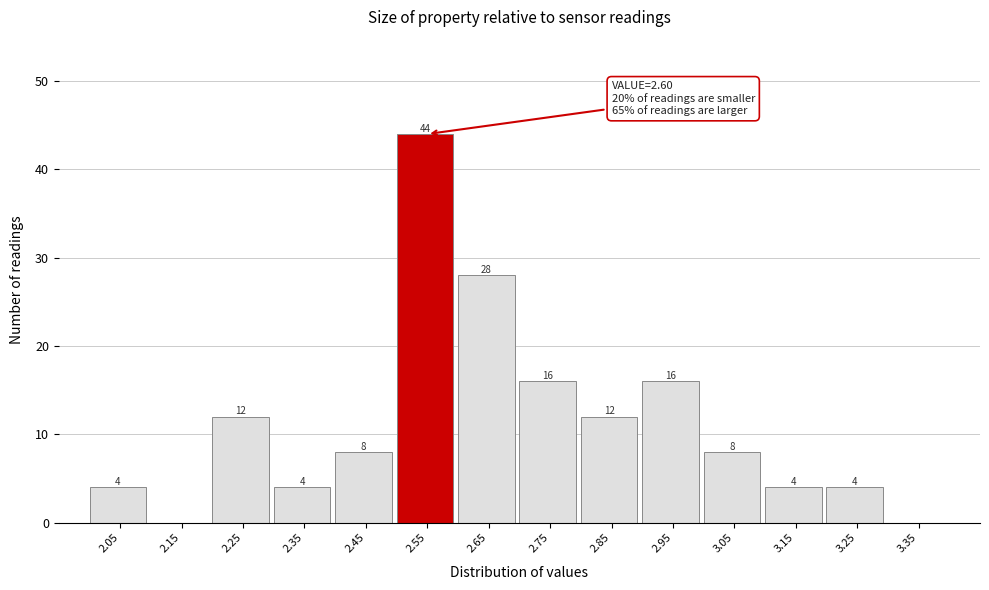

Reading left to right, transcribe all the data shown in this chart.

2.05=4	2.15=0	2.25=12	2.35=4	2.45=8	2.55=44	2.65=28	2.75=16	2.85=12	2.95=16	3.05=8	3.15=4	3.25=4	3.35=0